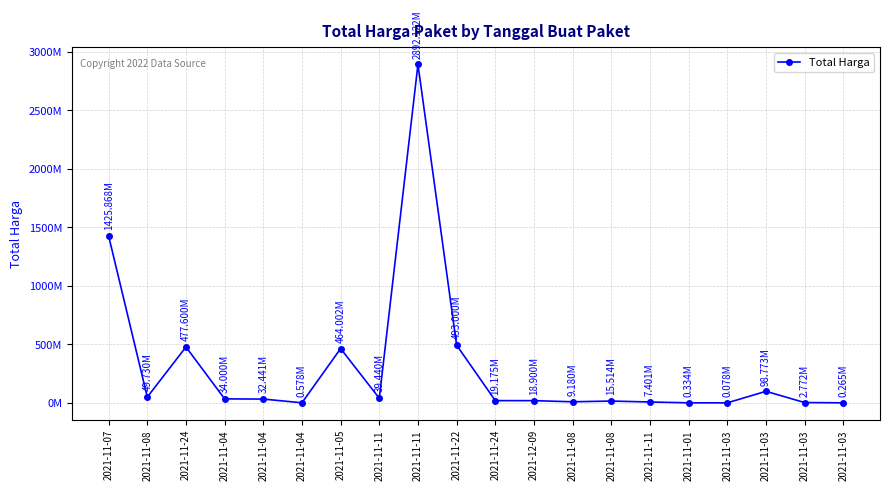

Rank the categories by value from lowest to highest.

2021-11-03, 2021-11-03, 2021-11-01, 2021-11-04, 2021-11-03, 2021-11-11, 2021-11-08, 2021-11-08, 2021-12-09, 2021-11-24, 2021-11-04, 2021-11-04, 2021-11-11, 2021-11-08, 2021-11-03, 2021-11-05, 2021-11-24, 2021-11-22, 2021-11-07, 2021-11-11